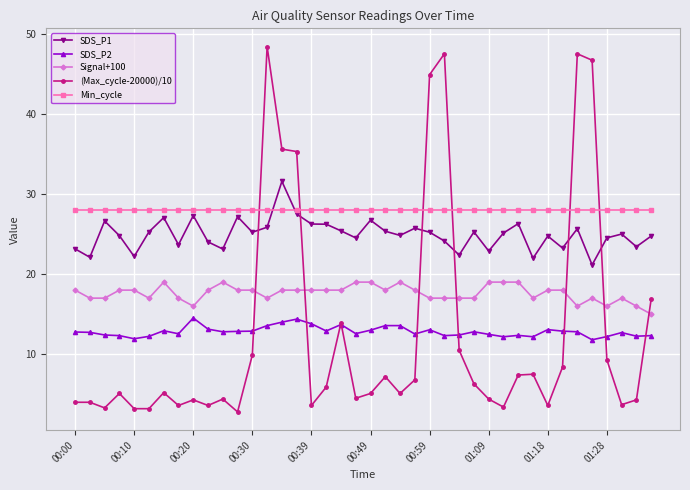

How many lines are shown in the chart?

5